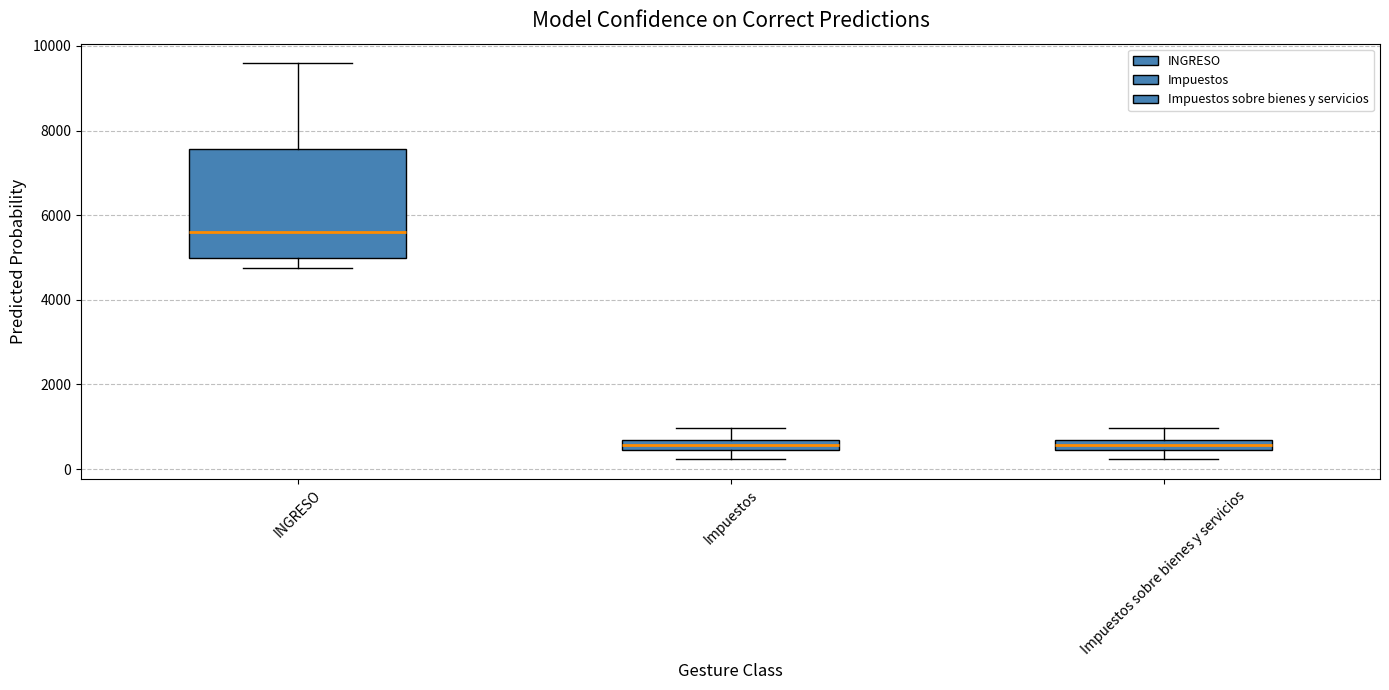

Which box is the tallest, from its lower edge to its upper edge?

INGRESO